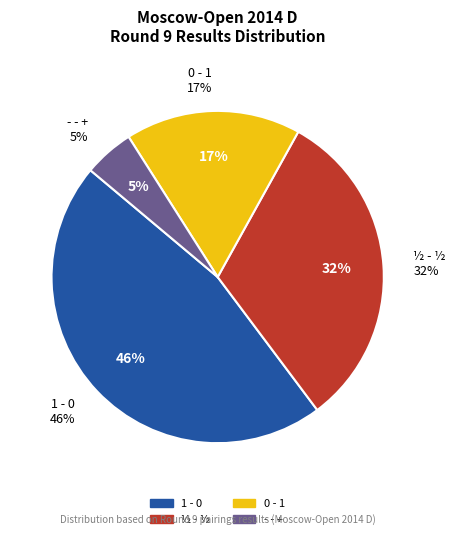

To the nearest percent, what is the combined percentage of 1 - 0 and - - +?

51%